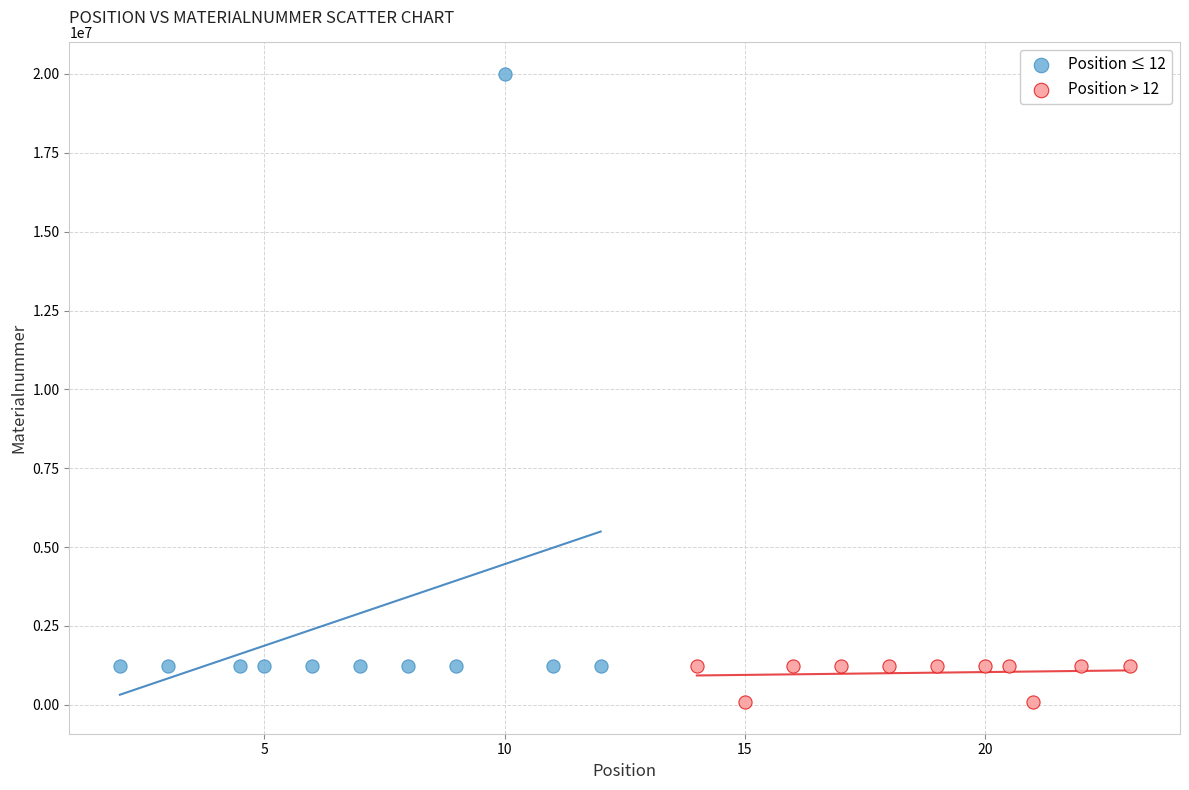

What are all the series names shown in the legend?

Position ≤ 12, Position > 12